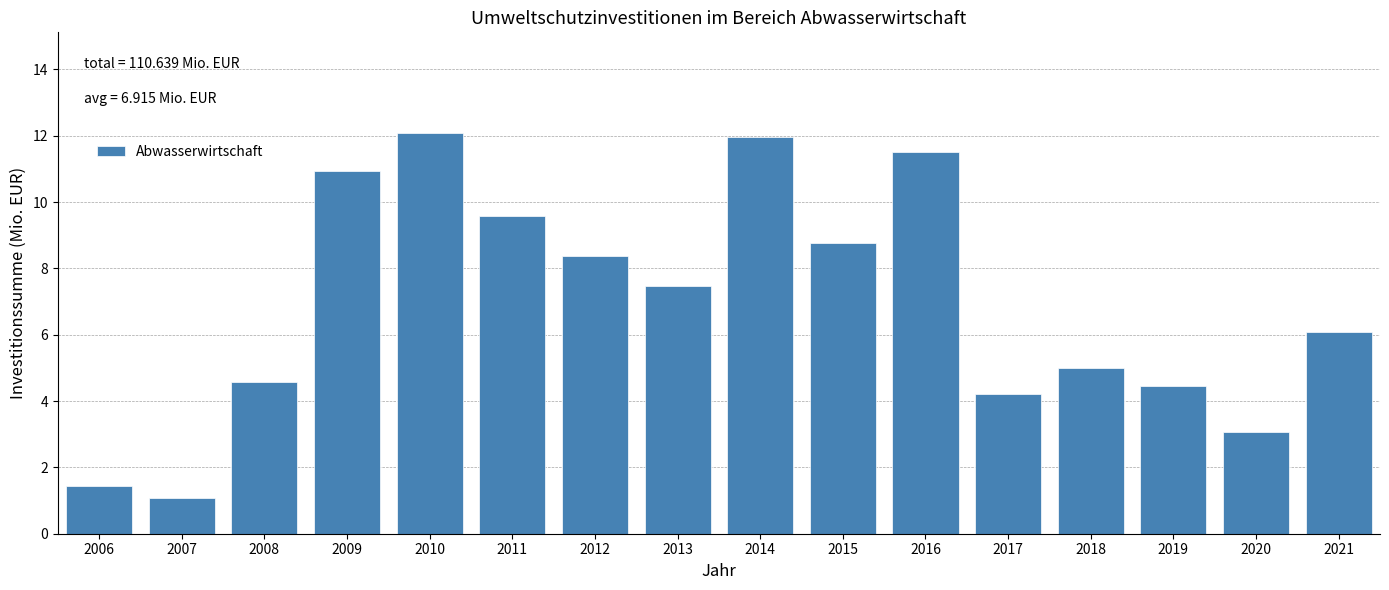

Reading left to right, transcribe all the data shown in this chart.

2006=1.4	2007=1.1	2008=4.6	2009=10.9	2010=12.1	2011=9.6	2012=8.4	2013=7.5	2014=12.0	2015=8.8	2016=11.5	2017=4.2	2018=5.0	2019=4.5	2020=3.1	2021=6.1